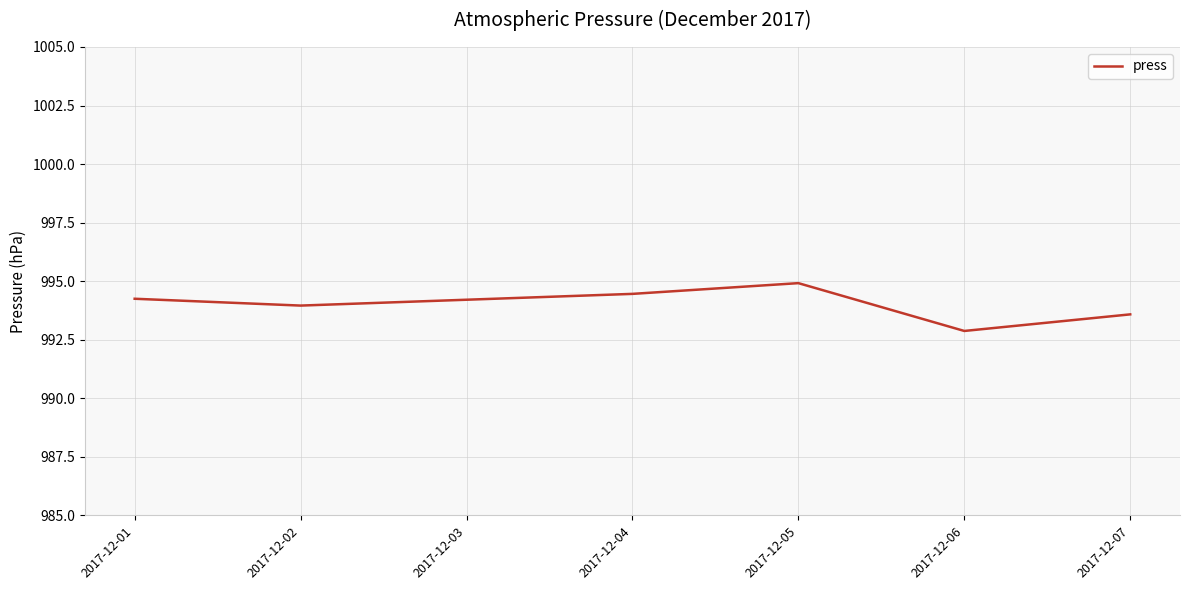

At which category does the data reach its first local peak?

2017-12-05